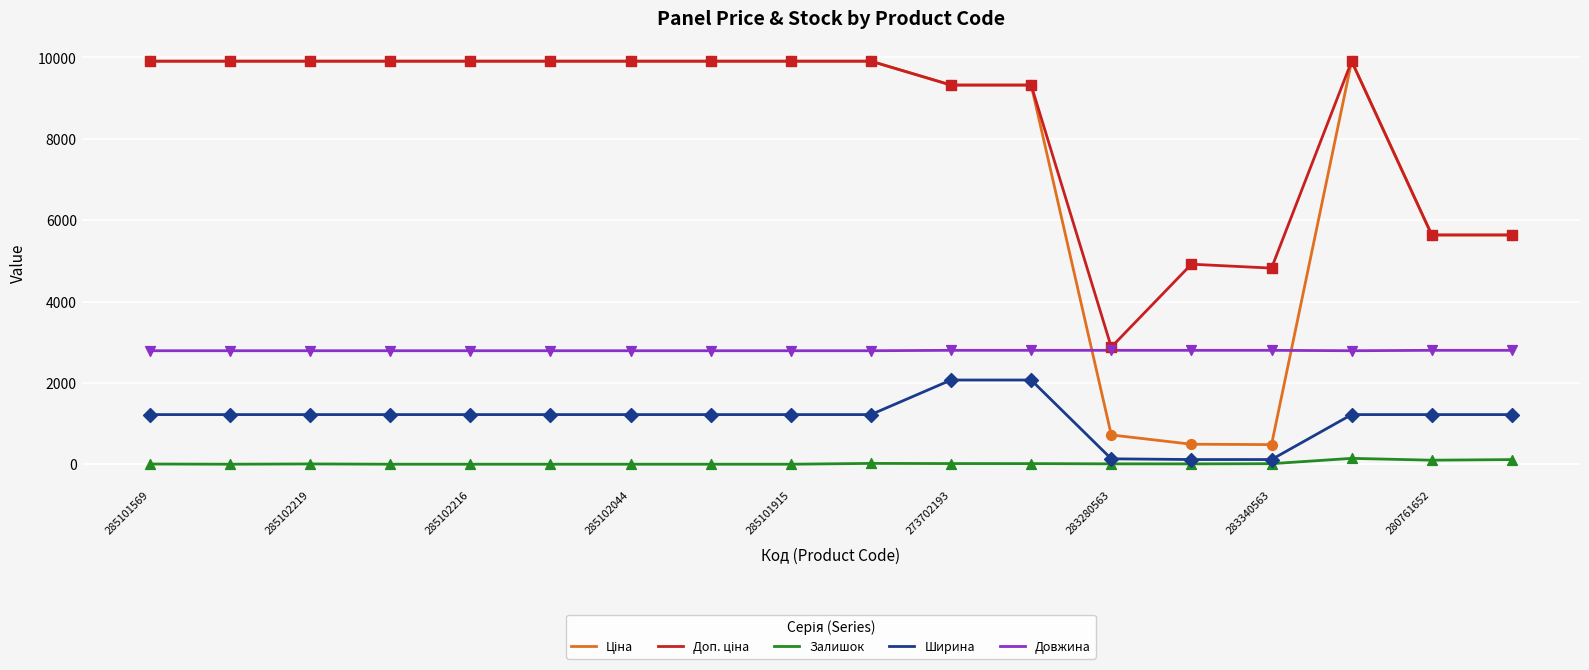

At how many categories does at least one series exceed 1685?

18